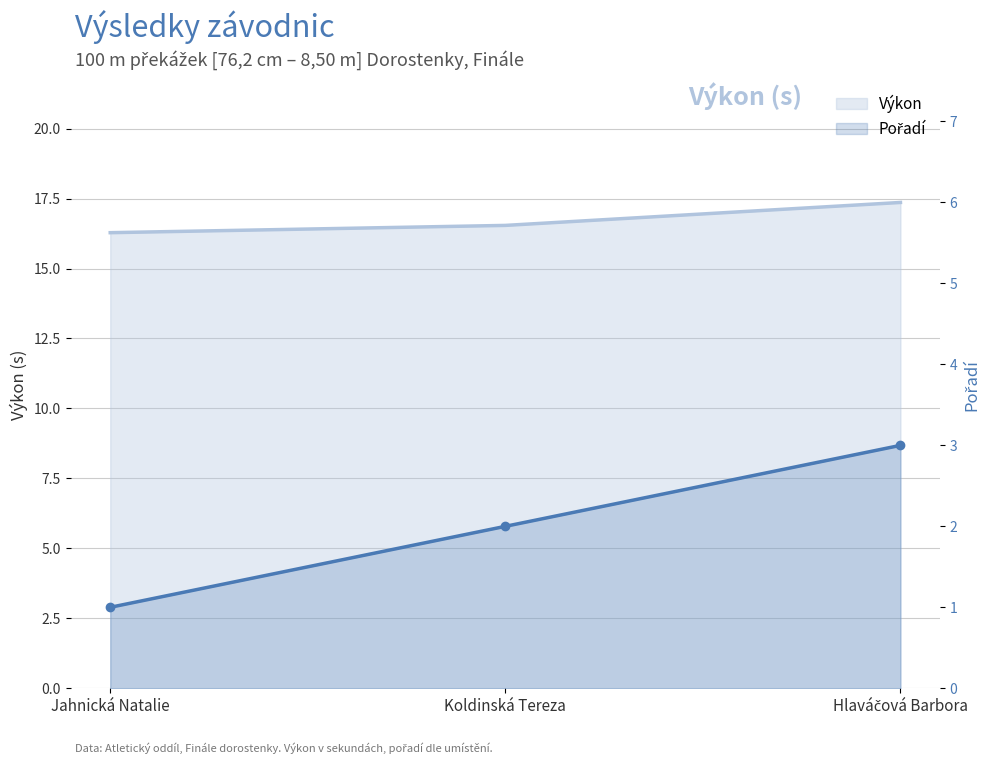

At Jahnická Natalie, list the series in order from largest to smallest.

Výkon, Pořadí